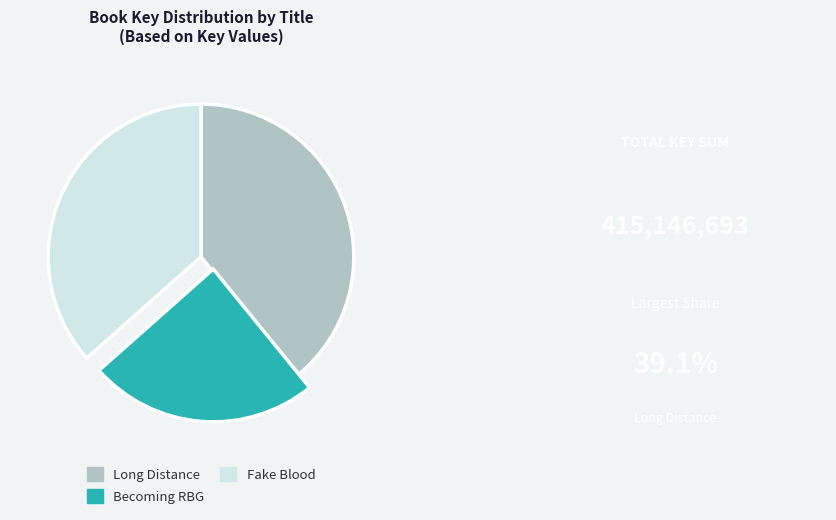

Between Long Distance and Fake Blood, which is larger?

Long Distance